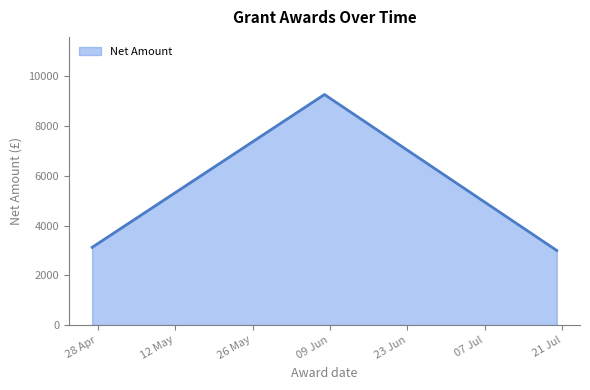

What is the difference between the maximum and minimum values?

6273.0